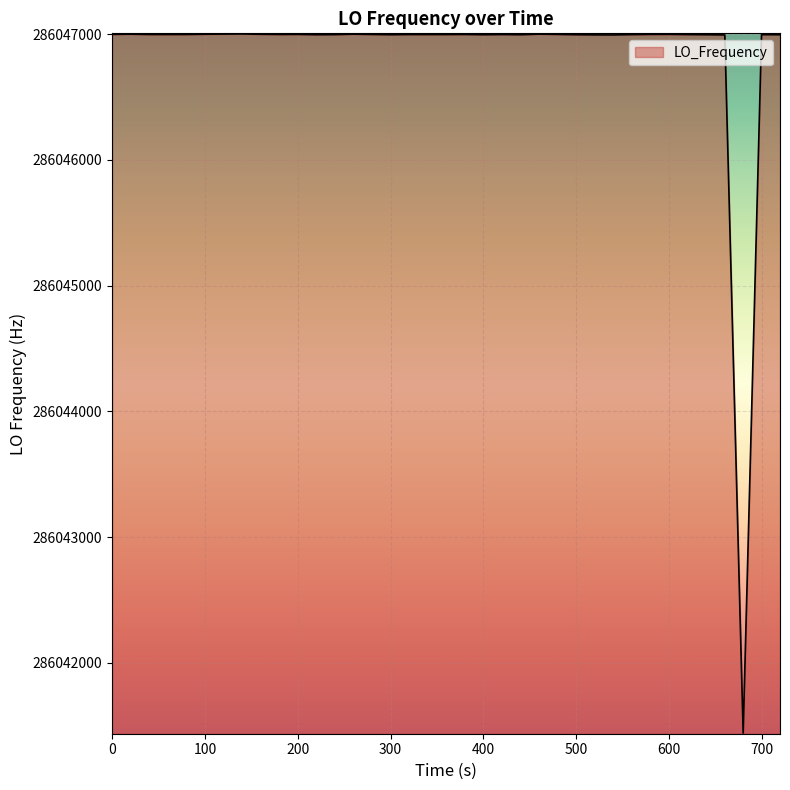

What is the difference between the maximum and minimum values?

5562.4